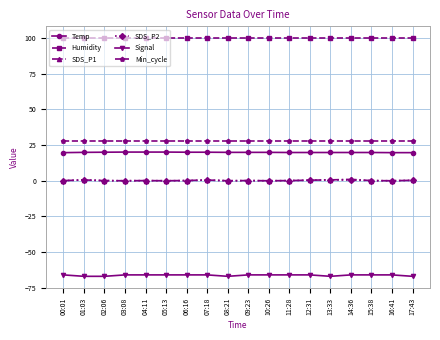

Does the chart display data point markers on the line(s)?

Yes